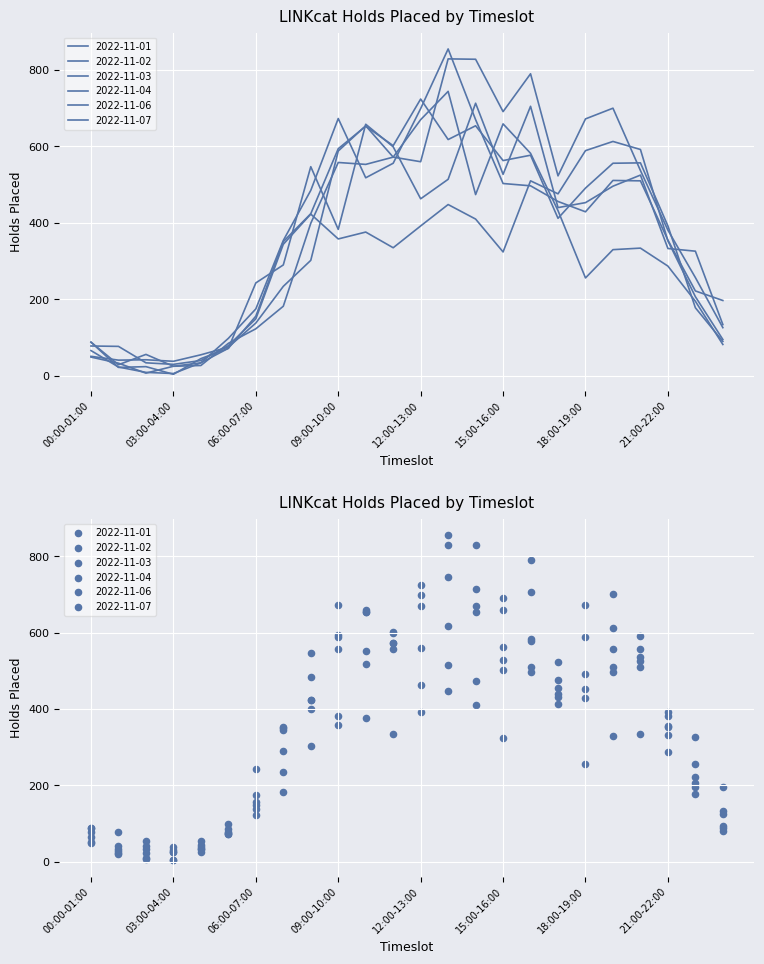

Is the value of 2022-11-02 at 02:00-03:00 greater than the value of 2022-11-06 at 07:00-08:00?

No